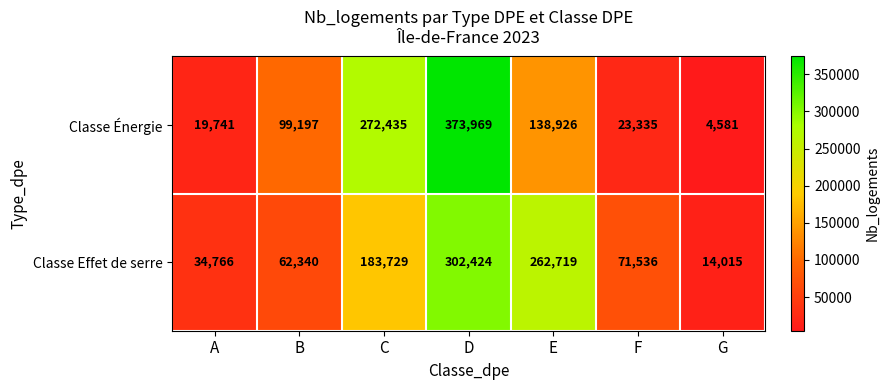

Which series has the widest spread of values?

Classe Énergie